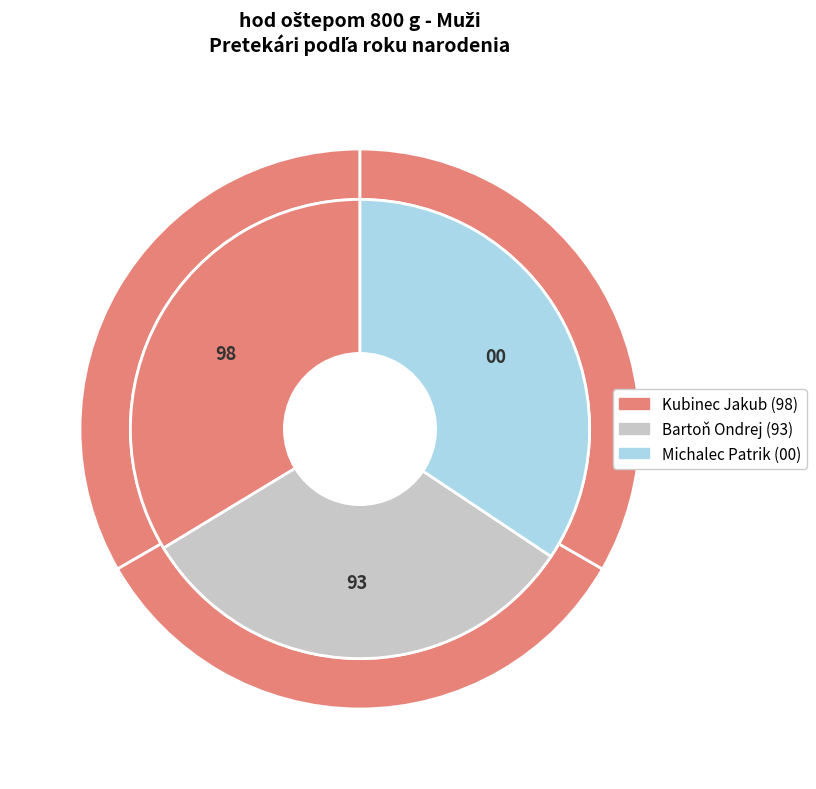

Which slice is the largest?

Kubinec Jakub